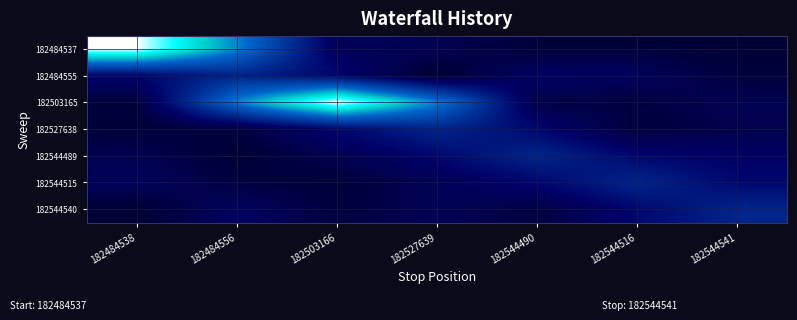

At how many categories does at least one series exceed 0?

7